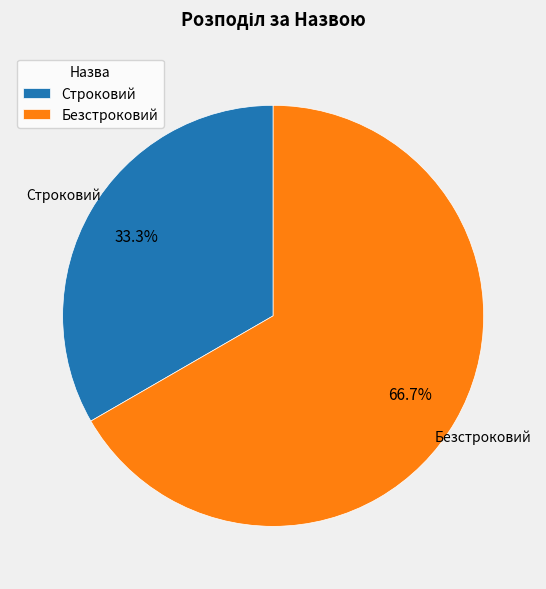

What is the largest slice in the pie chart?

Безстроковий